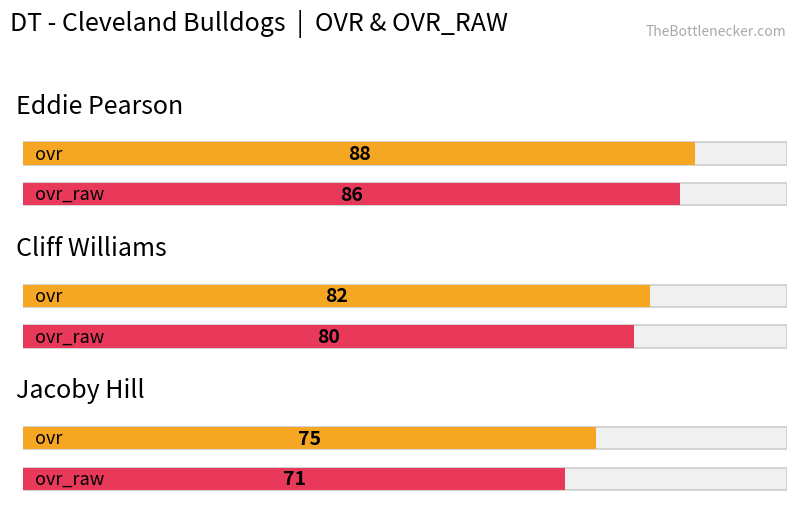

Rank the series by their average value, from lowest to highest.

ovr_raw, ovr